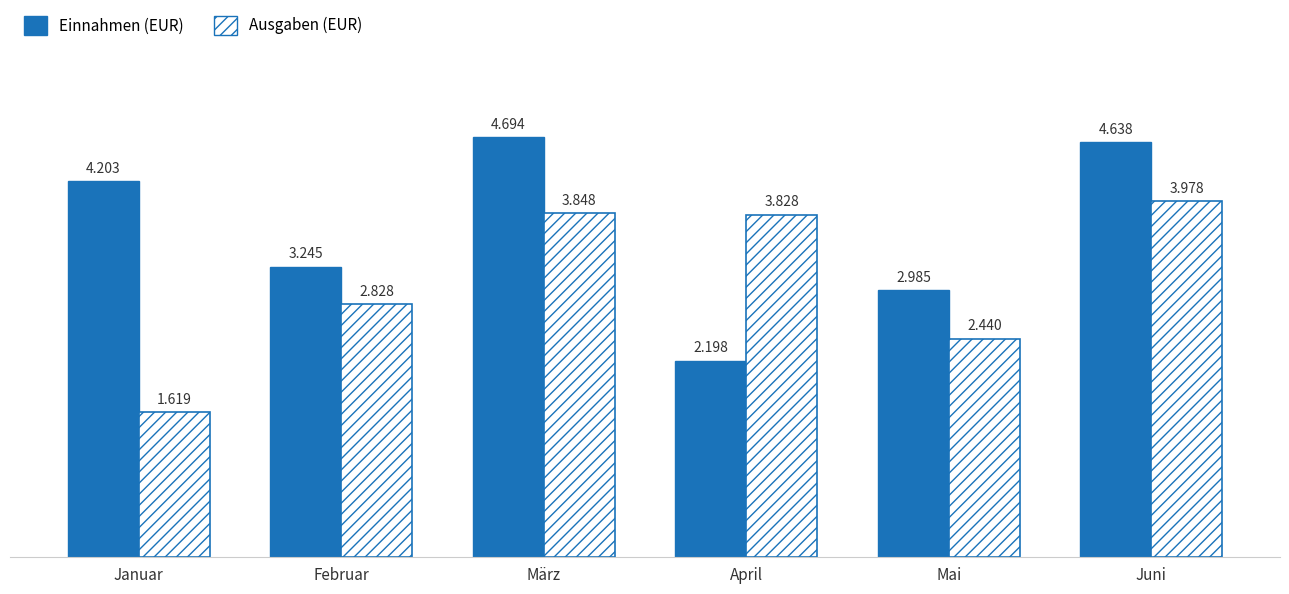

Between März and April, which is larger?

März